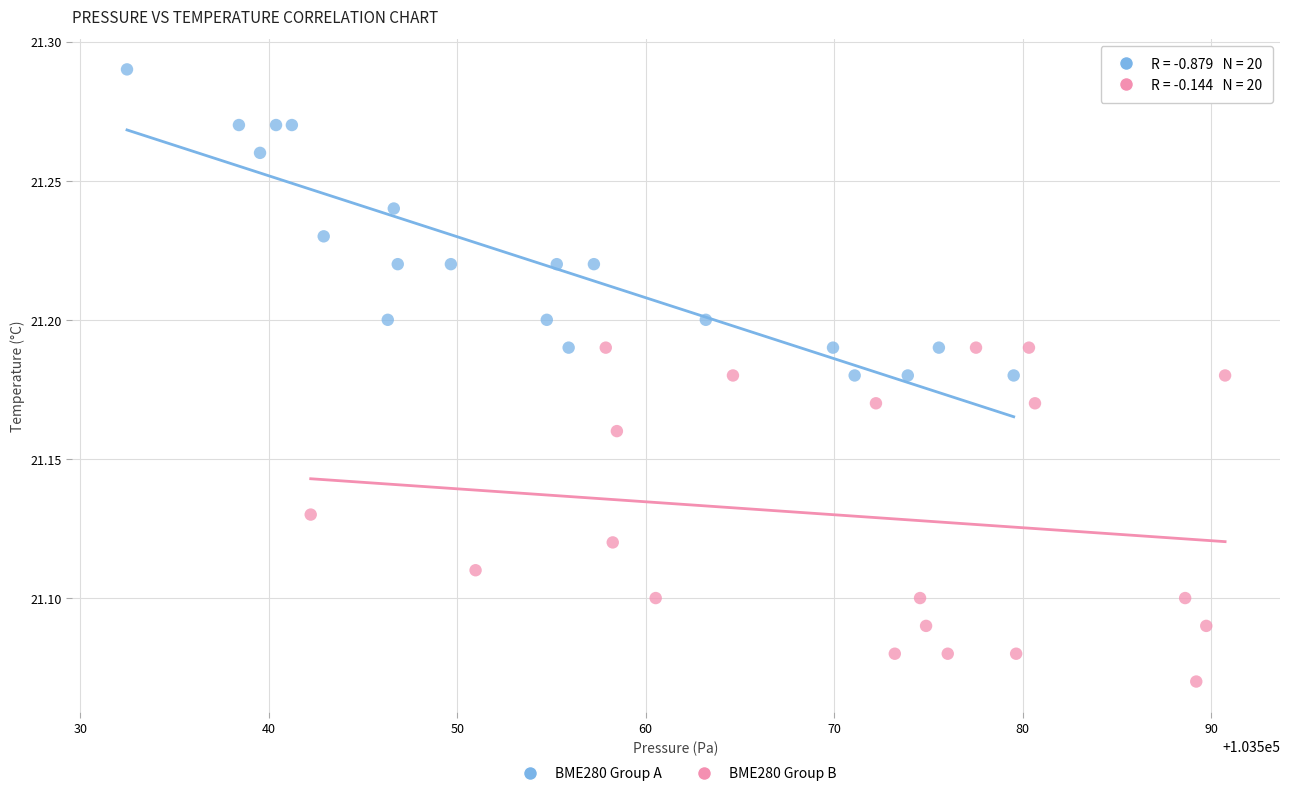

Which series contains the lowest Y value?

BME280 Group B